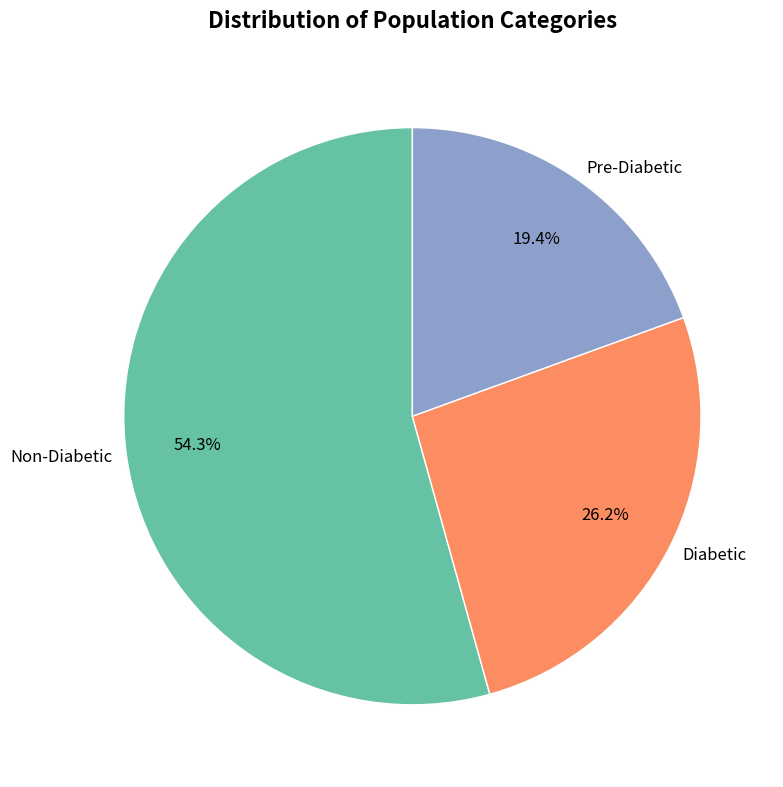

Is there a majority slice in this chart?

Yes